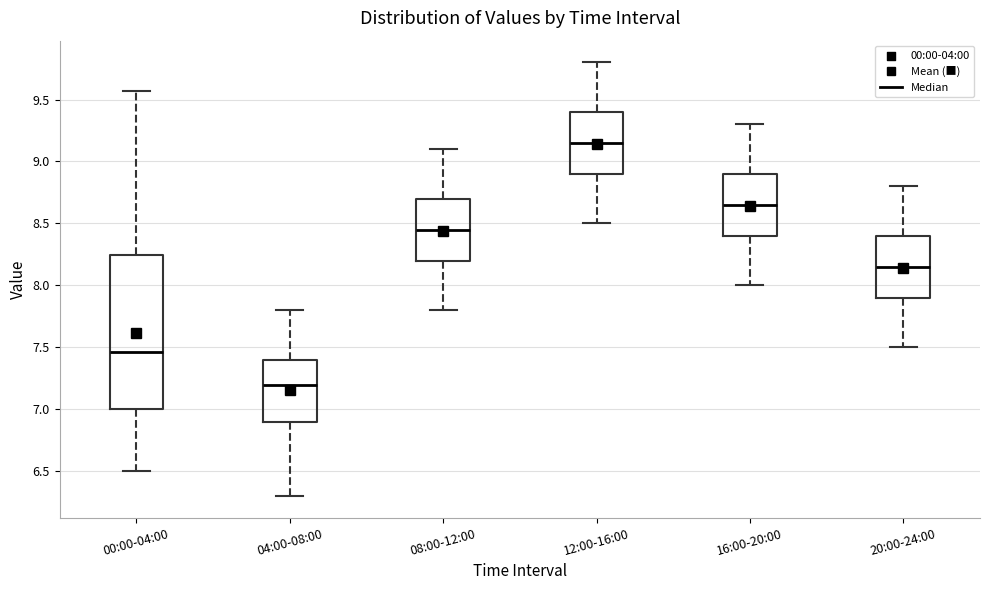

Reading left to right, read every box against the y-axis: the position of its median line, the range the box covers, and the ends of its whiskers. The values are not printed on the chart, so give them approximately, as read against the axis.

00:00-04:00: median 7.45, box 7.00 to 8.25, whiskers 6.50 to 9.55
04:00-08:00: median 7.20, box 6.90 to 7.40, whiskers 6.30 to 7.80
08:00-12:00: median 8.45, box 8.20 to 8.70, whiskers 7.80 to 9.10
12:00-16:00: median 9.15, box 8.90 to 9.40, whiskers 8.50 to 9.80
16:00-20:00: median 8.65, box 8.40 to 8.90, whiskers 8.00 to 9.30
20:00-24:00: median 8.15, box 7.90 to 8.40, whiskers 7.50 to 8.80